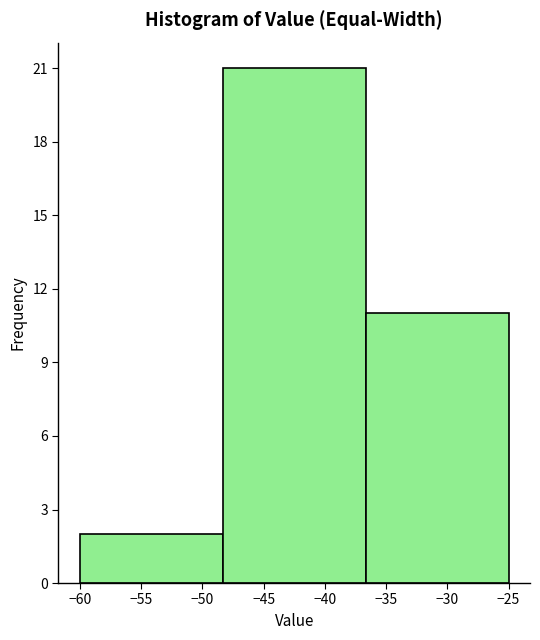

How tall is the bar that spans -48.5 to -36.5 on the x-axis? Neither the bar edges nor the heights are printed on the chart, so give them approximately, as read against the axes.

21